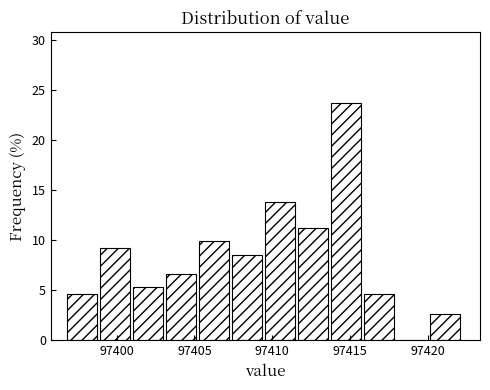

Reading left to right, transcribe this chart: for each bar, give the range it covers on the x-axis and its height. Neither the bar edges nor the heights are printed on the chart, so give them approximately, as read against the axes.

97397.0 to 97399.0: 4.5
97399.0 to 97401.0: 9.0
97401.0 to 97403.0: 5.5
97403.0 to 97405.5: 6.5
97405.5 to 97407.5: 10.0
97407.5 to 97409.5: 8.5
97409.5 to 97411.5: 14.0
97411.5 to 97414.0: 11.0
97414.0 to 97416.0: 23.5
97416.0 to 97418.0: 4.5
97418.0 to 97420.0: 0
97420.0 to 97422.5: 2.5